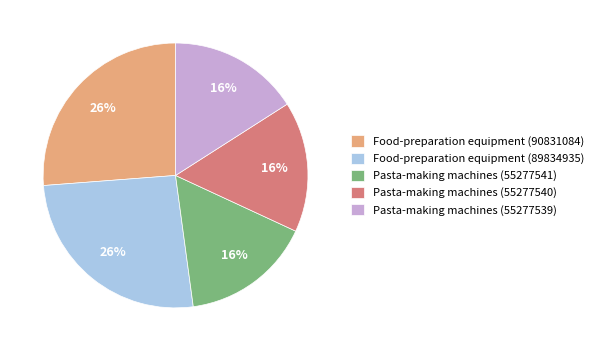

To the nearest percent, what percentage of the pie is Pasta-making machines (55277539)?

16%